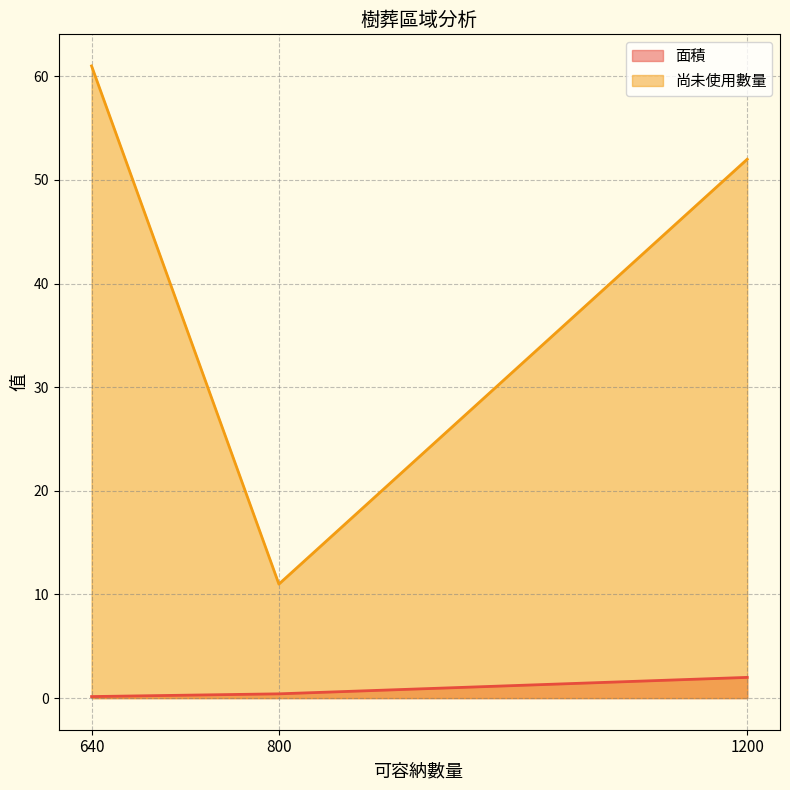

Which series changed the most between 640 and 800?

尚未使用數量